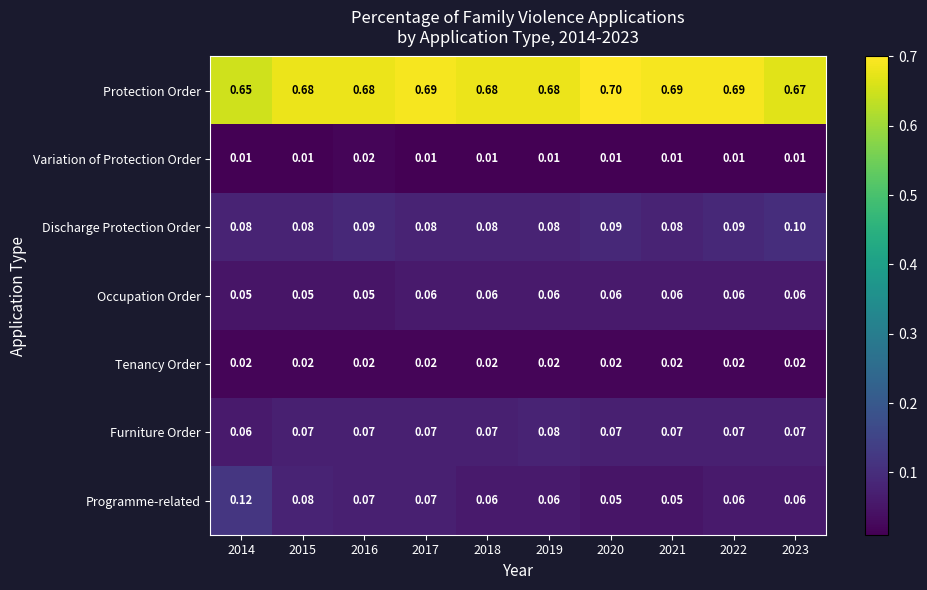

Which series has the widest spread of values?

Programme-related